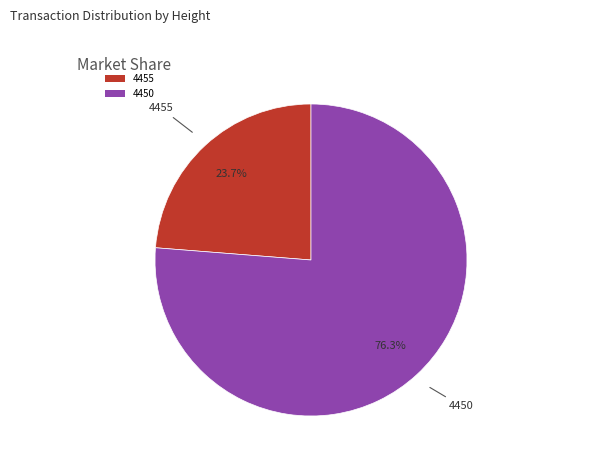

Approximately how many times larger is the value at 4455 compared to 4450?

0.3